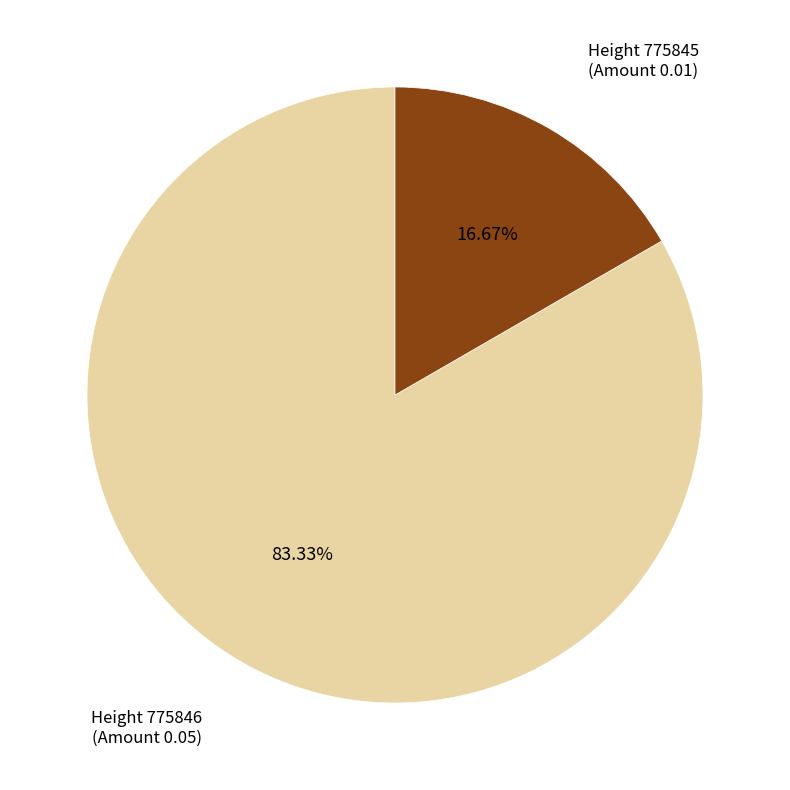

To the nearest percent, what percentage of the pie is Height 775846?

83%